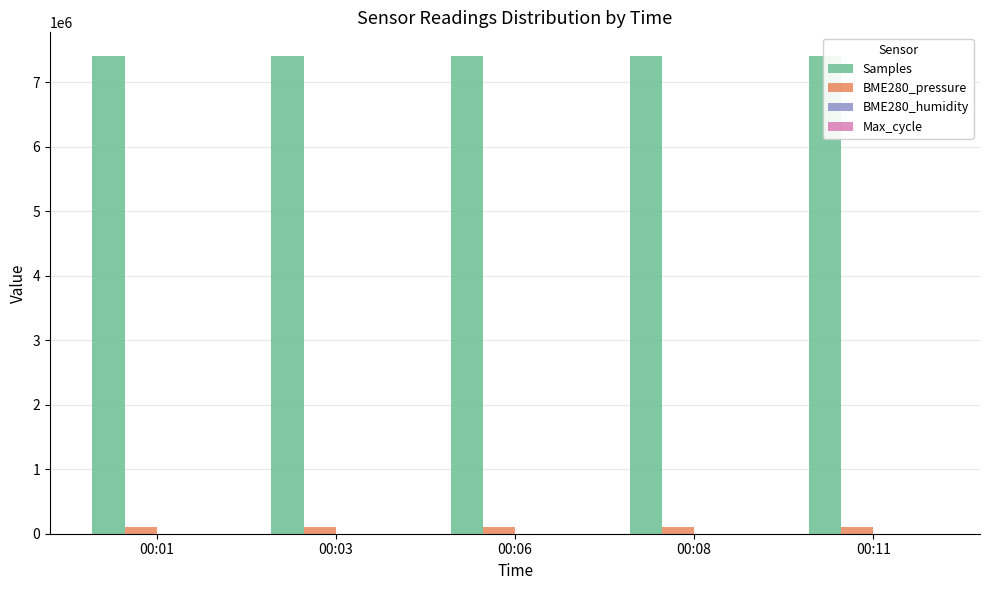

What is the sum of all Samples values?

36995412.0